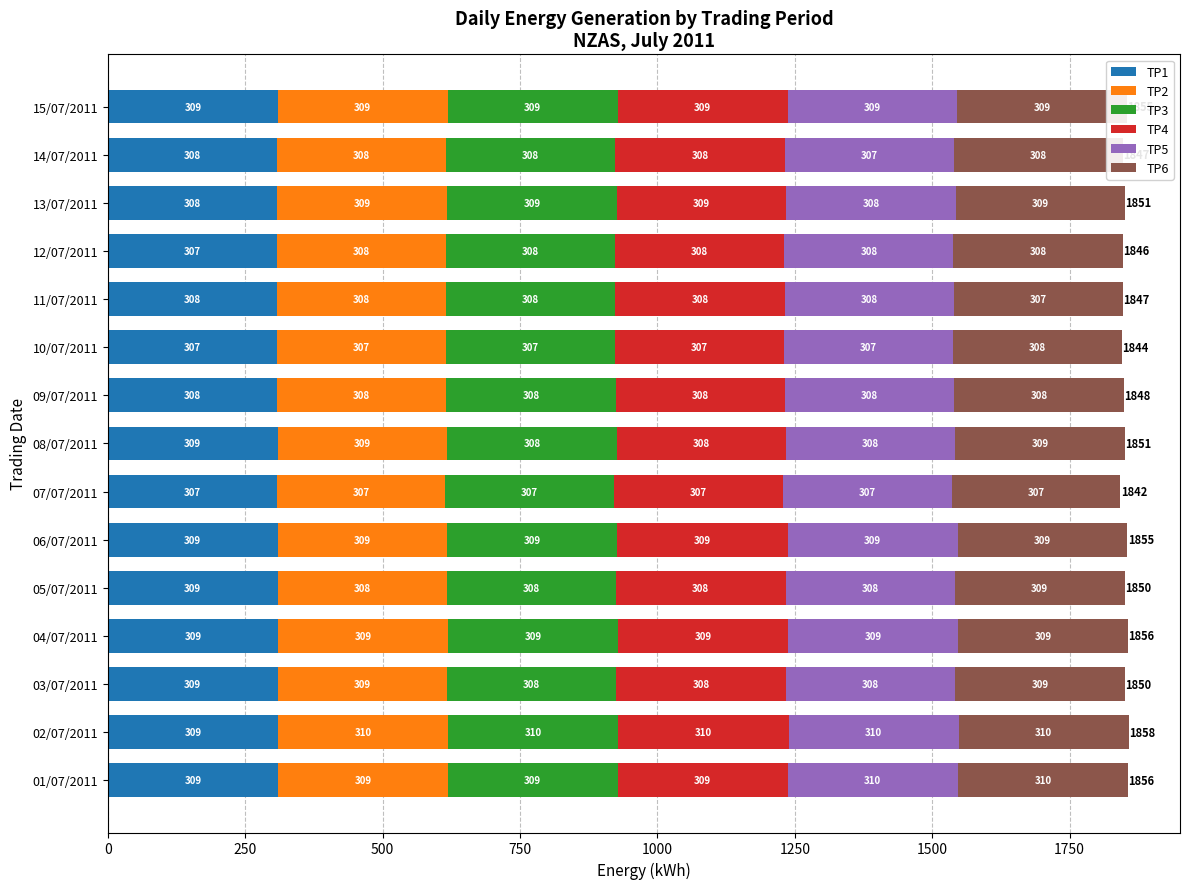

The value of TP1 at 08/07/2011 is 202.1. True or false?

False